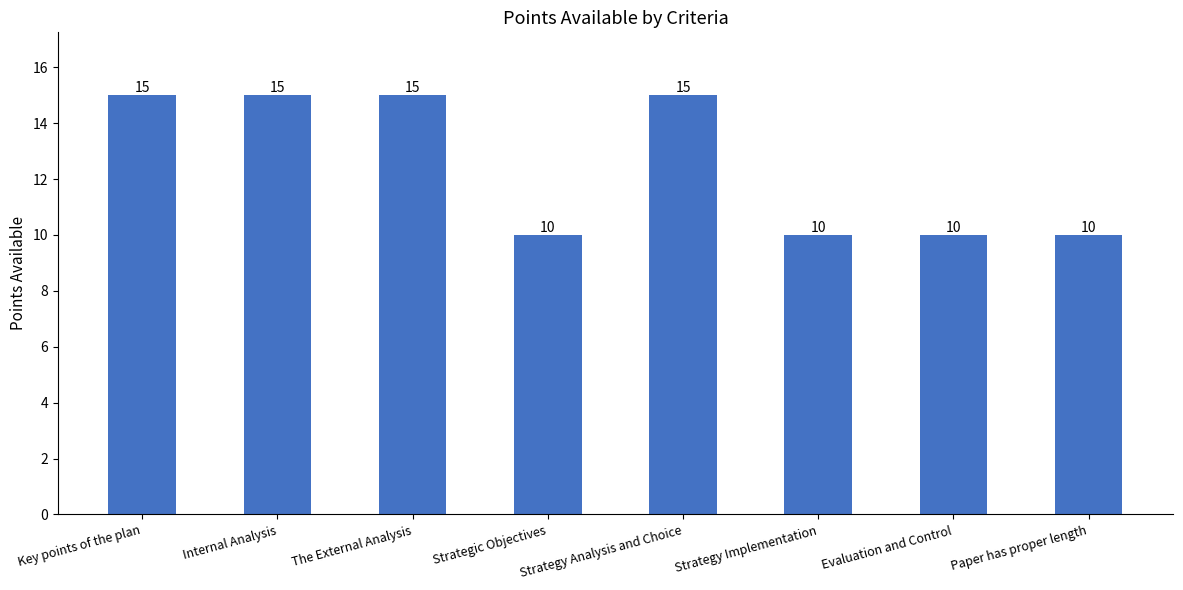

Approximately how many times larger is the value at Internal Analysis compared to Key points of the plan?

1.0